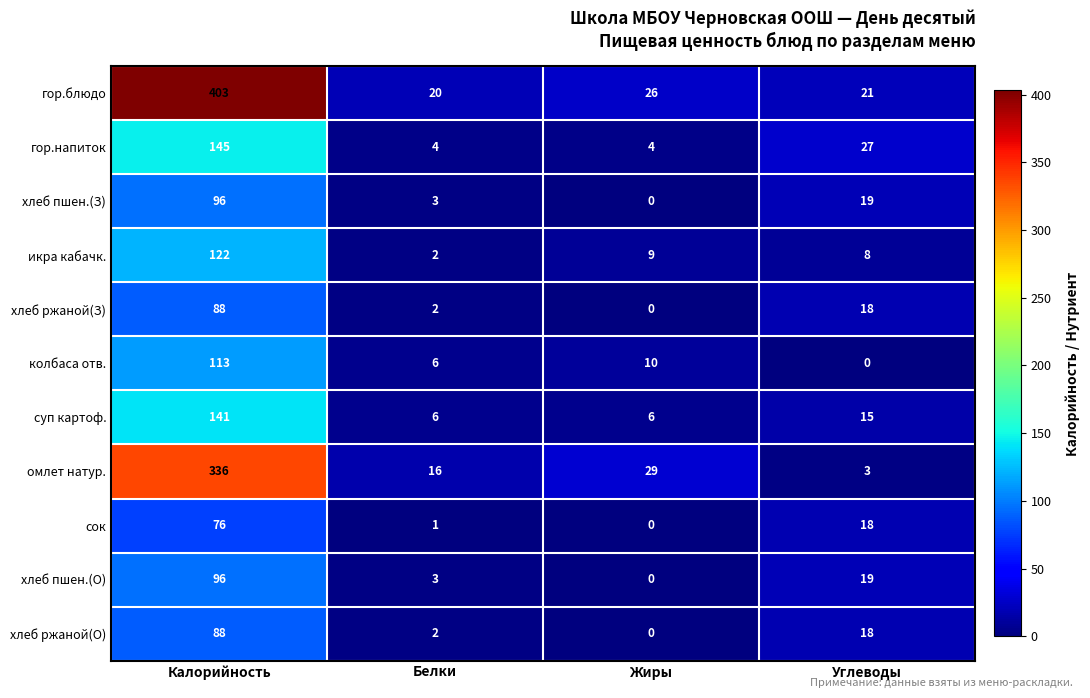

Which series has the widest spread of values?

гор.блюдо